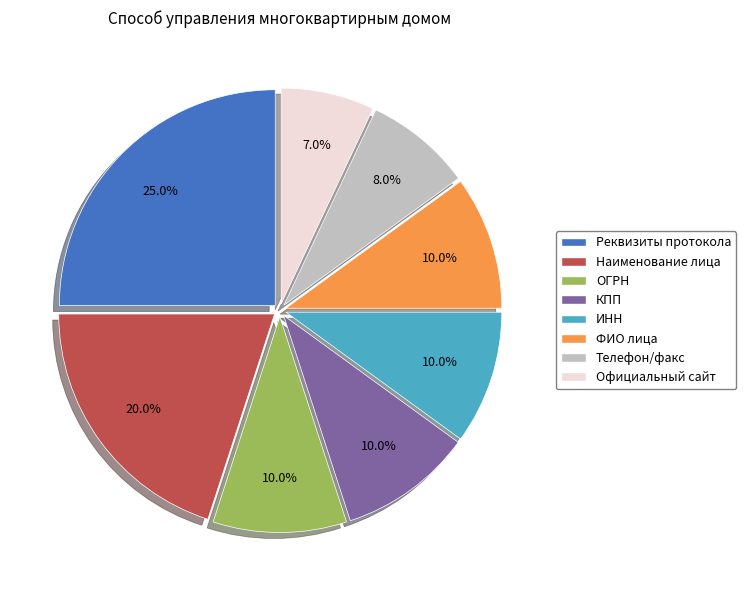

To the nearest percent, what is the difference between the largest and smallest slice percentages?

18%